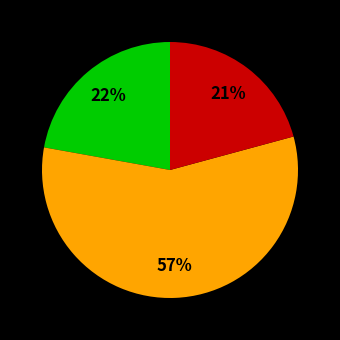

Is there a majority slice in this chart?

Yes